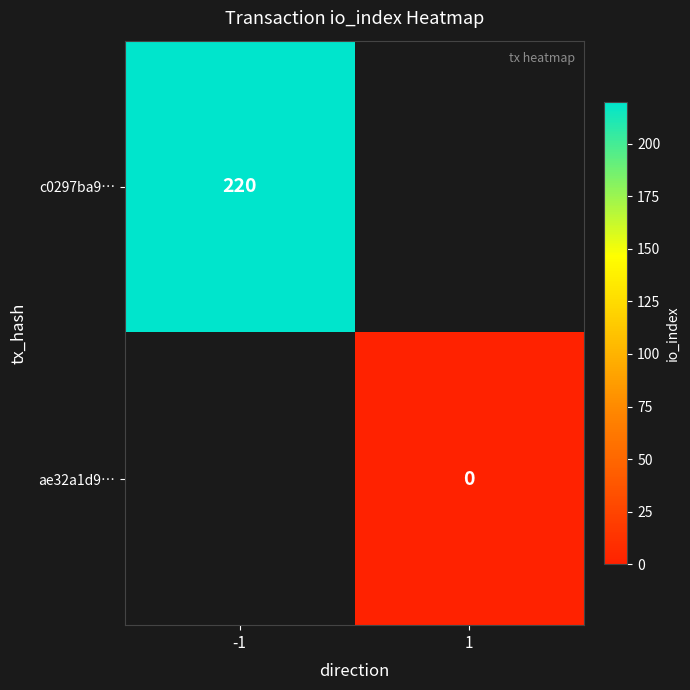

The value of c0297ba9… at -1 is 359.1. True or false?

False